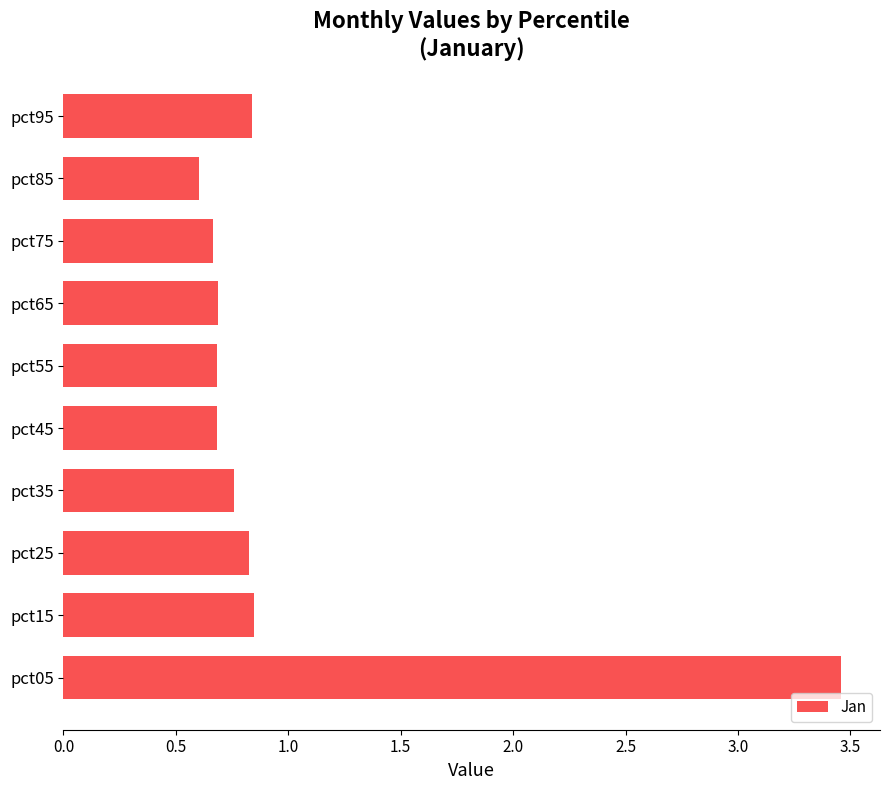

At which category does the chart reach its peak across all series?

pct05